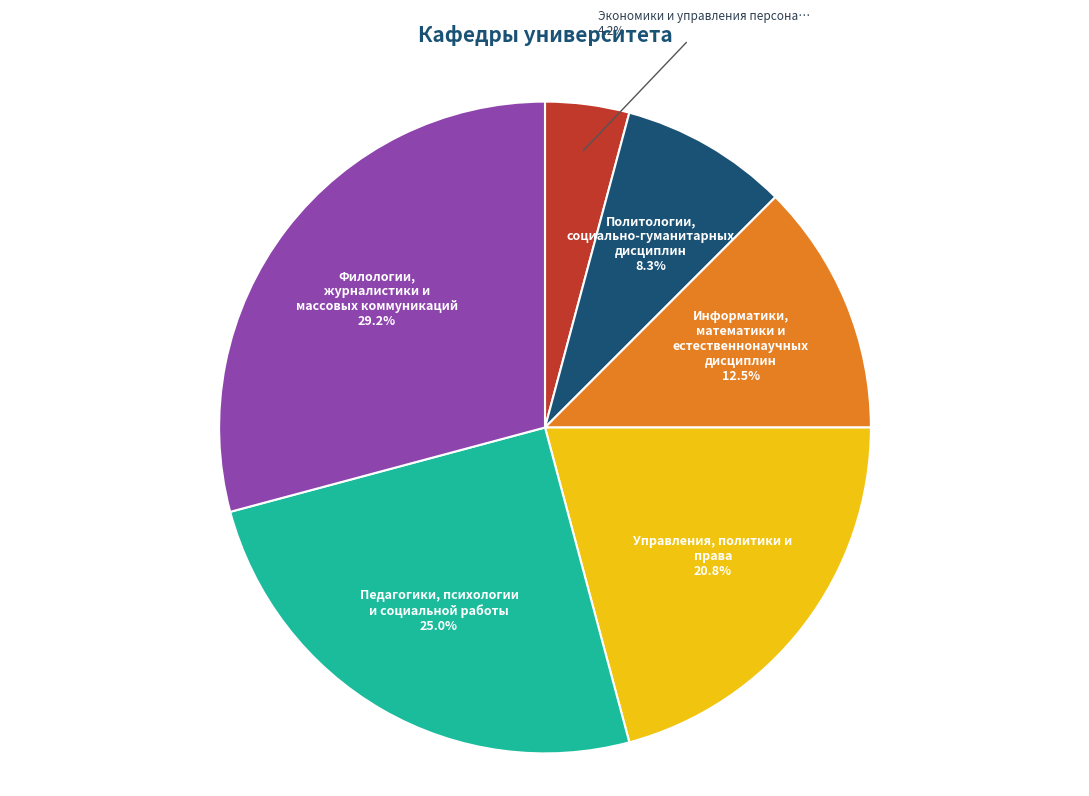

Is there any slice that represents more than half of the pie?

No